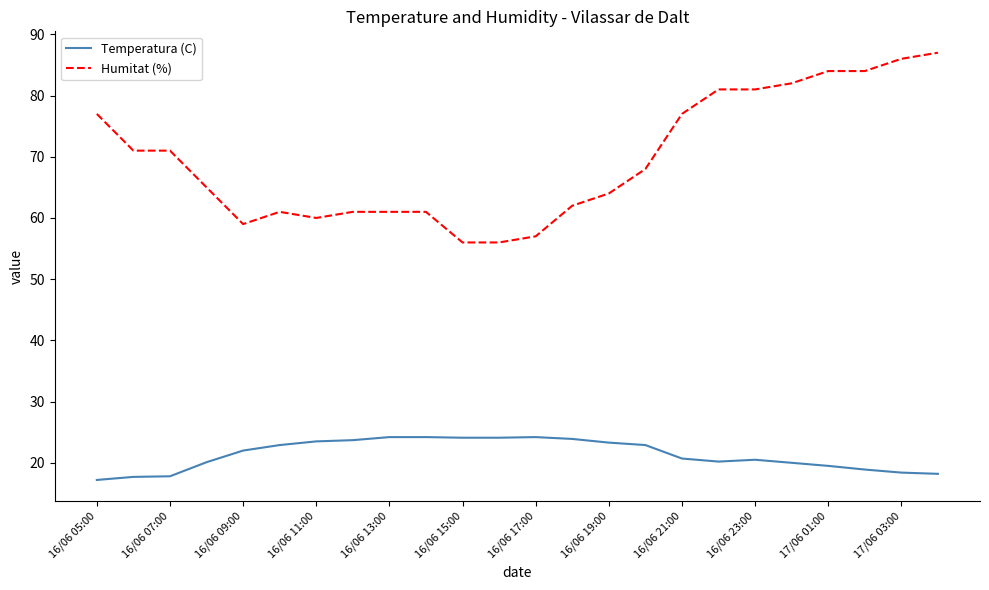

Which series has the largest total across all categories?

Humitat (%)